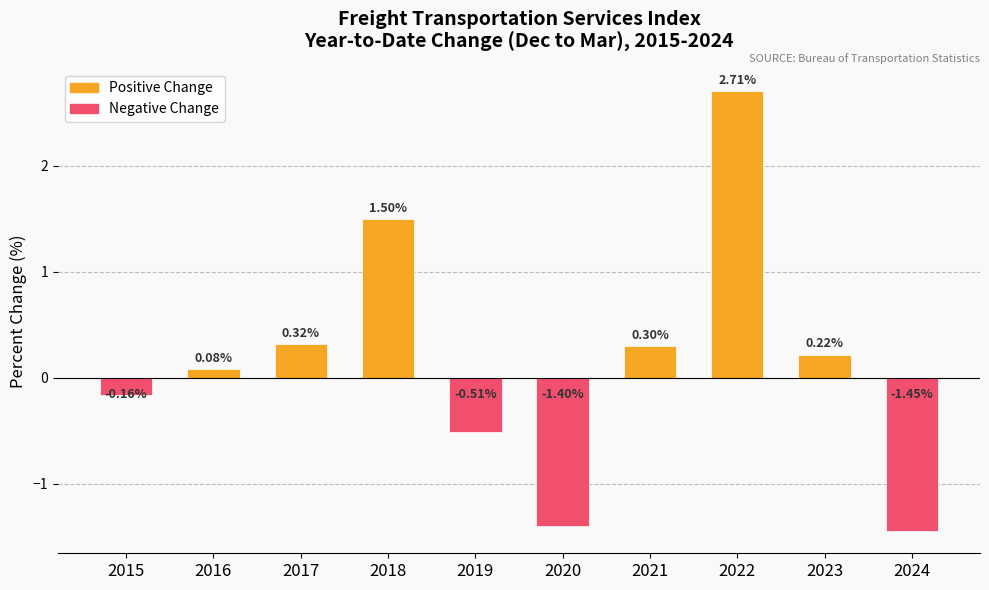

What is the change in value from 2017 to 2024?

-1.8